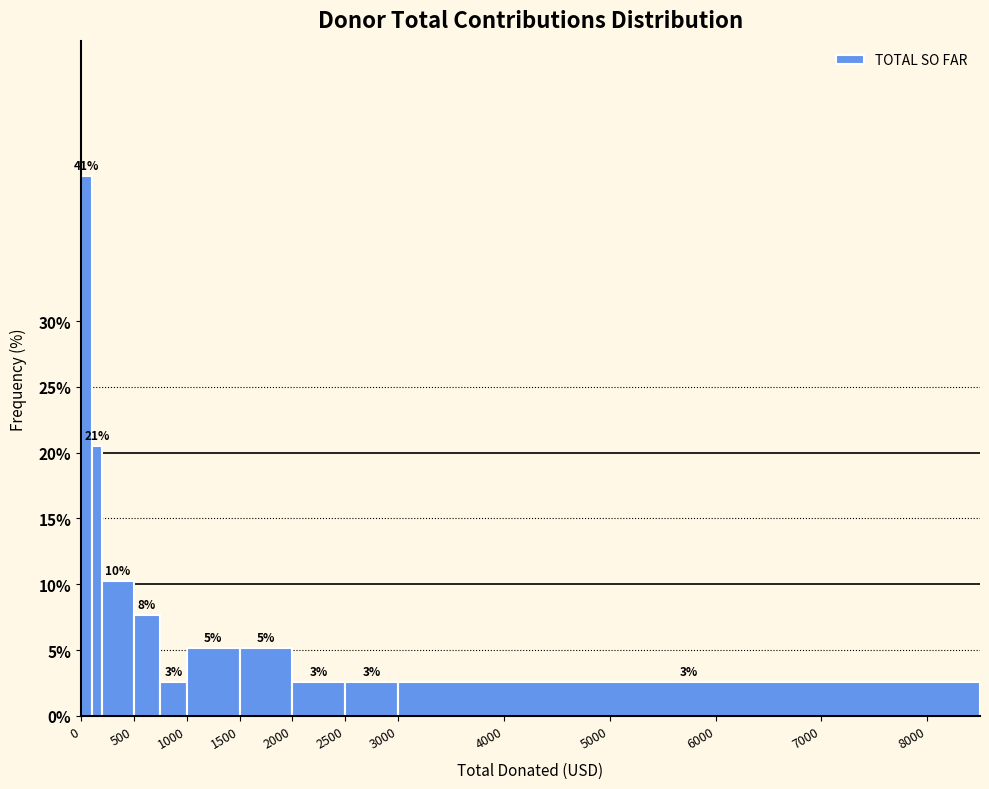

Around what value on the x-axis is the tallest bar? Give the approximate position of its centre, as read against the axis.

50